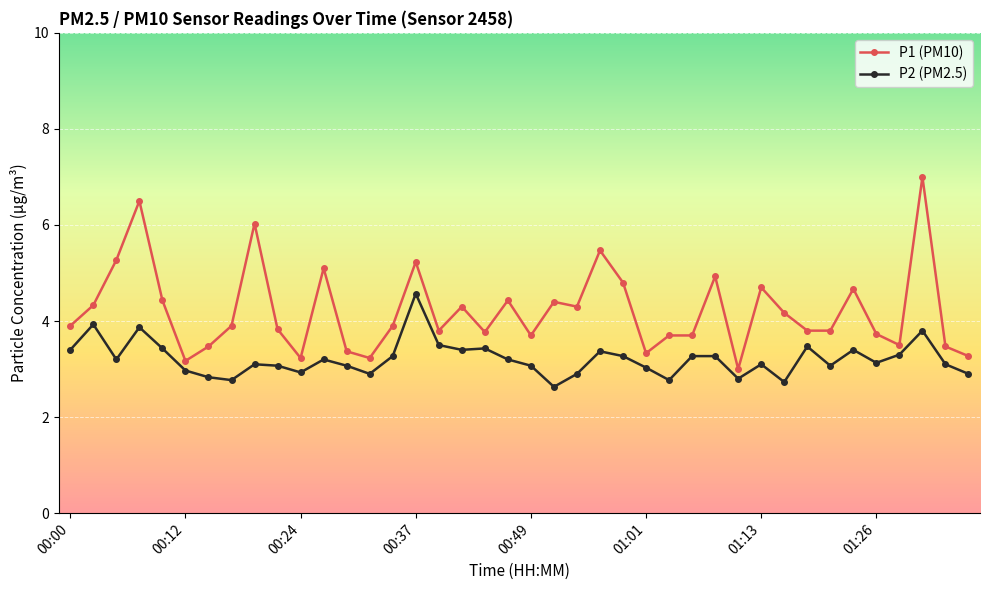

What is the sum of all P1 (PM10) values?

168.6